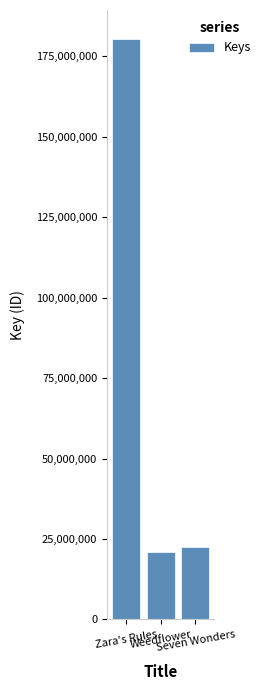

Reading left to right, extract all data points from this chart.

Zara's Rules=180393309	Weedflower=20961863	Seven Wonders=22562886